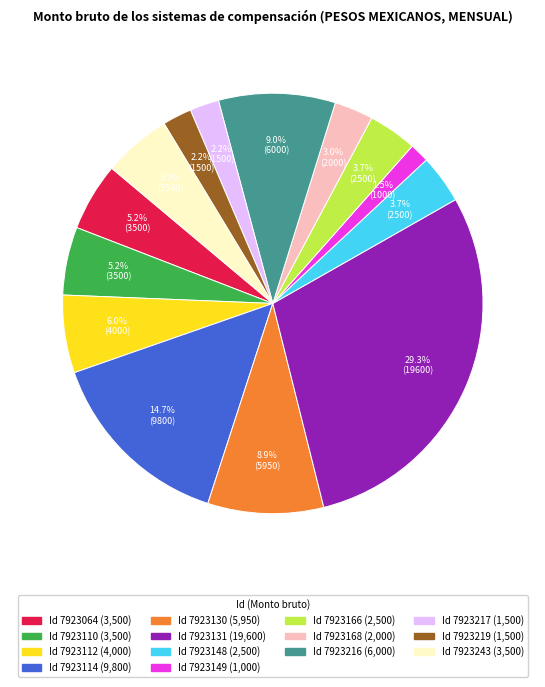

How many slices are in this pie chart?

14